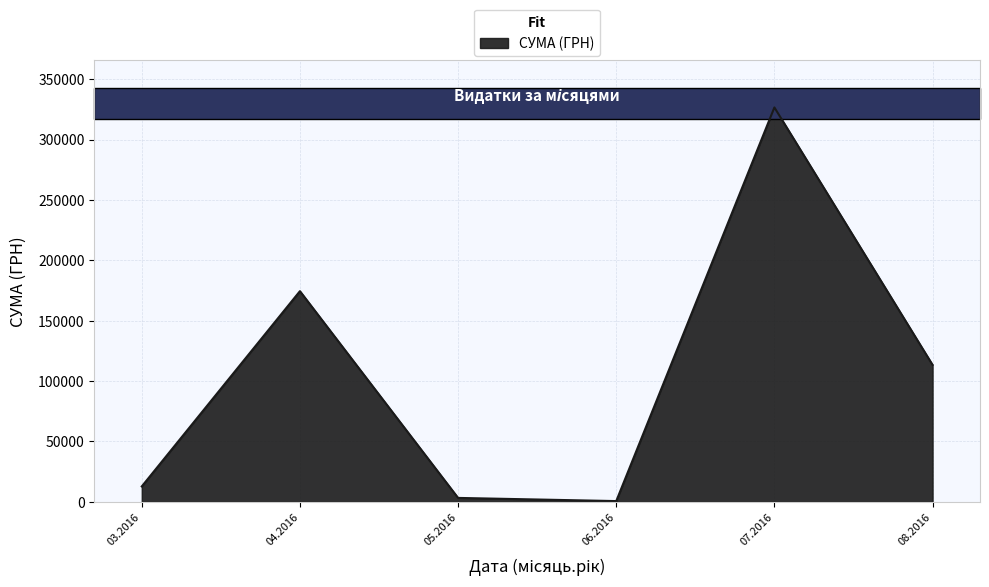

What is the greatest value displayed?

326572.3